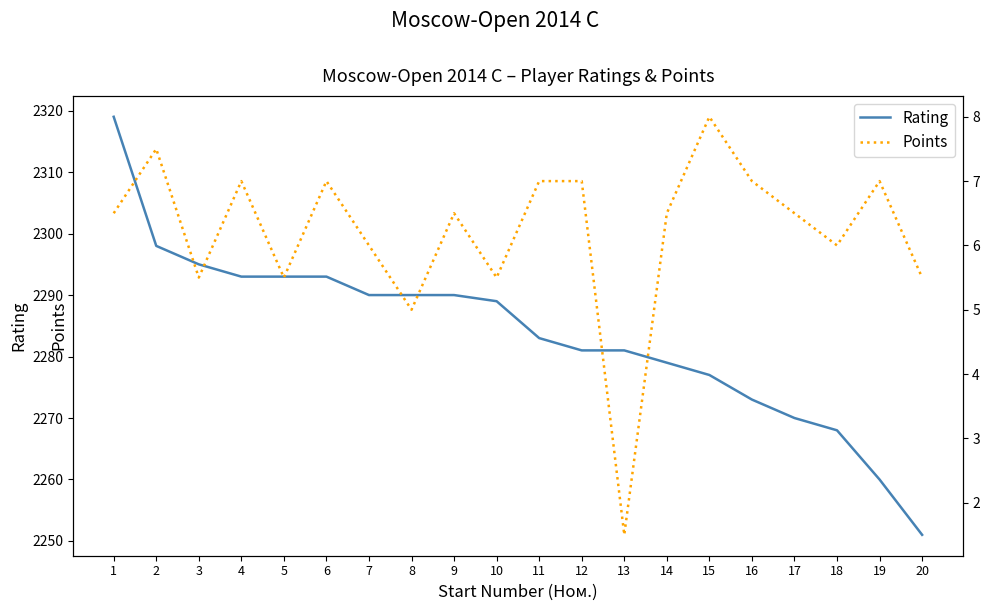

How many lines are shown in the chart?

2